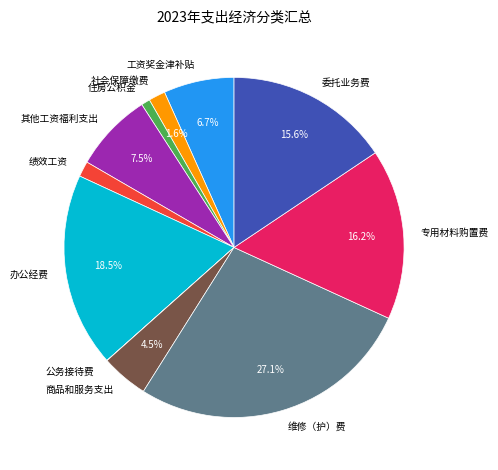

What is the largest slice in the pie chart?

维修（护）费